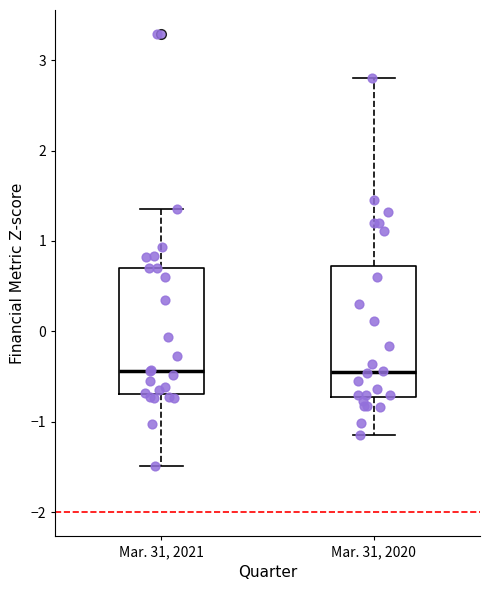

Reading left to right, transcribe this box plot: for each box, give where its median line is, the range the box spans, and where its two whiskers end, as read against the y-axis. The values are not printed on the chart, so give them approximately, as read against the axis.

Mar. 31, 2021: median -0.4, box -0.7 to 0.7, whiskers -1.5 to 1.4
Mar. 31, 2020: median -0.4, box -0.7 to 0.7, whiskers -1.1 to 2.8